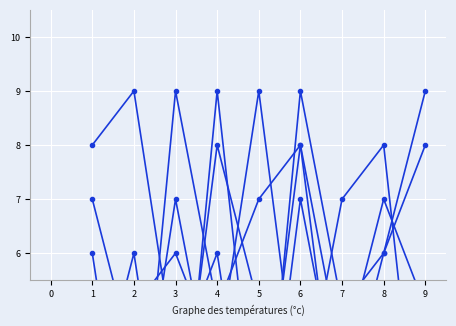

Rank the series by their maximum value, from lowest to highest.

col_3, col_6, col_4, col_7, col_8, col_2